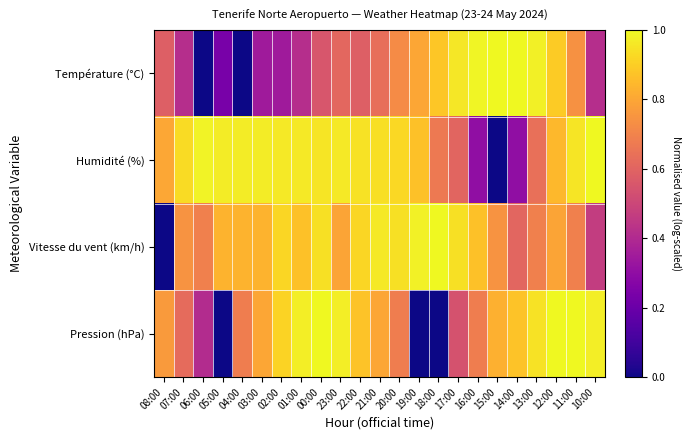

Reading left to right, what are all the values shown in this chart?

Température (°C): 08:00=0.6	07:00=0.4	06:00=0.0	05:00=0.2	04:00=0.0	03:00=0.3	02:00=0.3	01:00=0.4	00:00=0.6	23:00=0.6	22:00=0.6	21:00=0.6	20:00=0.7	19:00=0.8	18:00=0.9	17:00=1.0	16:00=1.0	15:00=1.0	14:00=1.0	13:00=1.0	12:00=0.9	11:00=0.7	10:00=0.4
Humidité (%): 08:00=0.8	07:00=0.9	06:00=1.0	05:00=1.0	04:00=1.0	03:00=1.0	02:00=1.0	01:00=1.0	00:00=1.0	23:00=1.0	22:00=0.9	21:00=0.9	20:00=0.9	19:00=0.9	18:00=0.7	17:00=0.6	16:00=0.3	15:00=0.0	14:00=0.3	13:00=0.6	12:00=0.8	11:00=1.0	10:00=1.0
Vitesse du vent (km/h): 08:00=0.0	07:00=0.7	06:00=0.7	05:00=0.8	04:00=0.8	03:00=0.8	02:00=0.9	01:00=0.9	00:00=0.9	23:00=0.8	22:00=0.9	21:00=1.0	20:00=0.9	19:00=1.0	18:00=1.0	17:00=0.9	16:00=0.9	15:00=0.7	14:00=0.6	13:00=0.7	12:00=0.8	11:00=0.7	10:00=0.5
Pression (hPa): 08:00=0.8	07:00=0.6	06:00=0.4	05:00=0.0	04:00=0.7	03:00=0.8	02:00=0.9	01:00=1.0	00:00=1.0	23:00=1.0	22:00=0.9	21:00=0.8	20:00=0.7	19:00=0.0	18:00=0.0	17:00=0.5	16:00=0.7	15:00=0.8	14:00=0.9	13:00=0.9	12:00=1.0	11:00=1.0	10:00=1.0